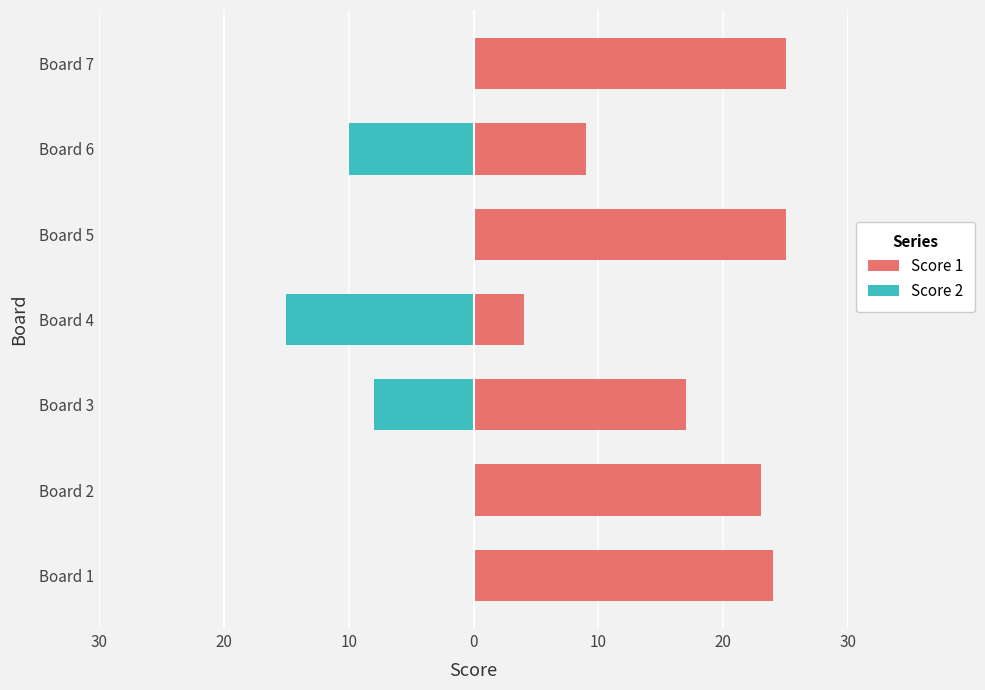

Count the number of categories in the chart.

7